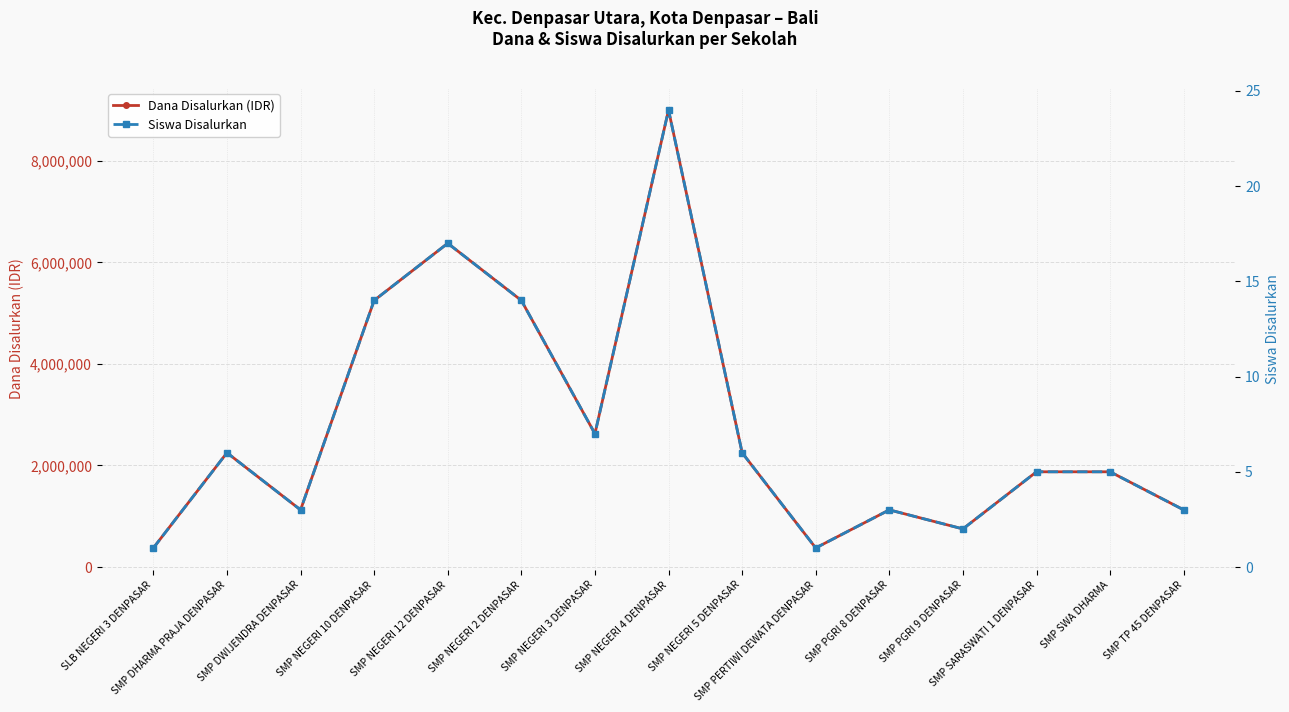

True or false: Dana Disalurkan (IDR) has a value of 1204368 at SMP NEGERI 2 DENPASAR.

False